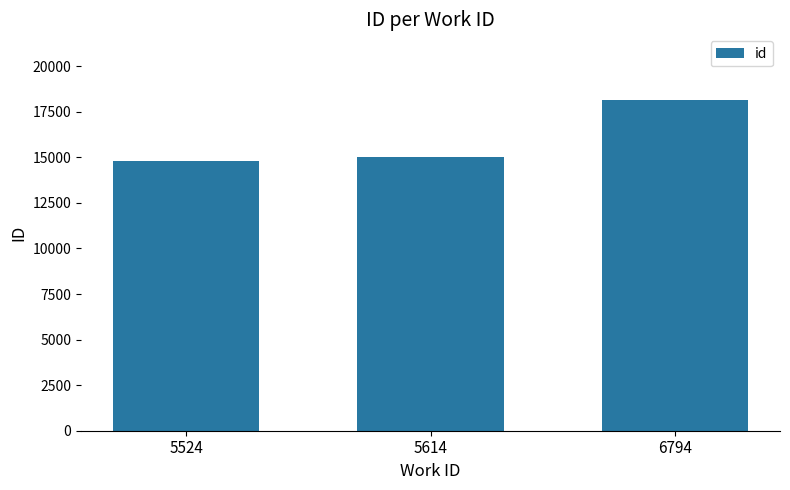

Reading left to right, list all the values displayed in this chart.

14787	15004	18122